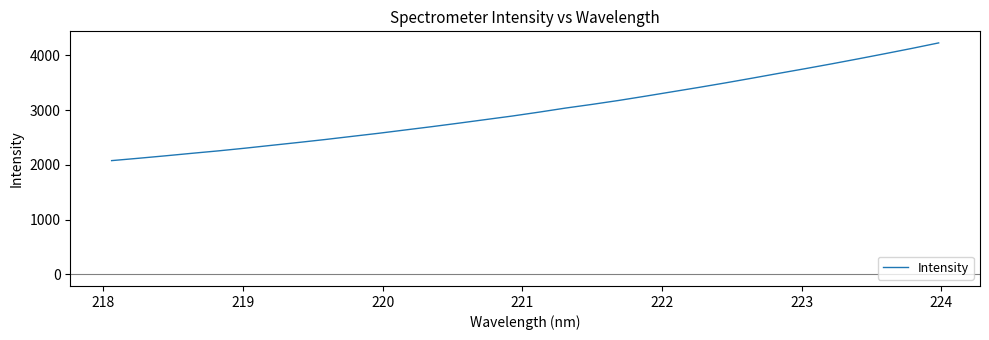

What is the difference between the maximum and minimum values?

2150.1